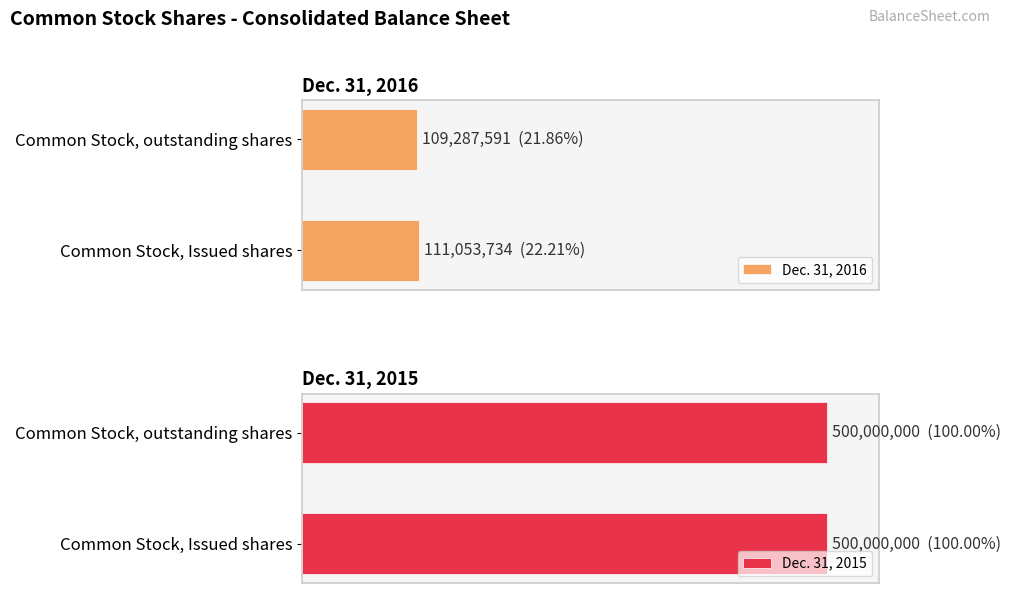

Count the number of categories in the chart.

2